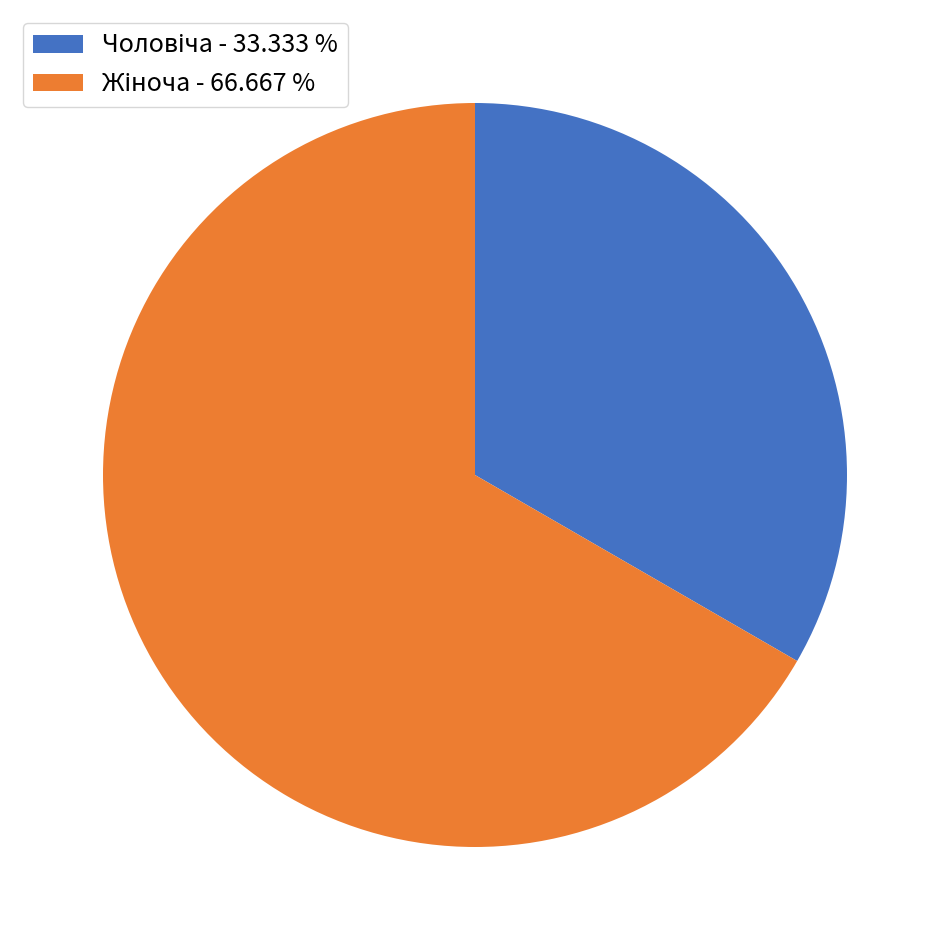

Does any single category account for the majority?

Yes